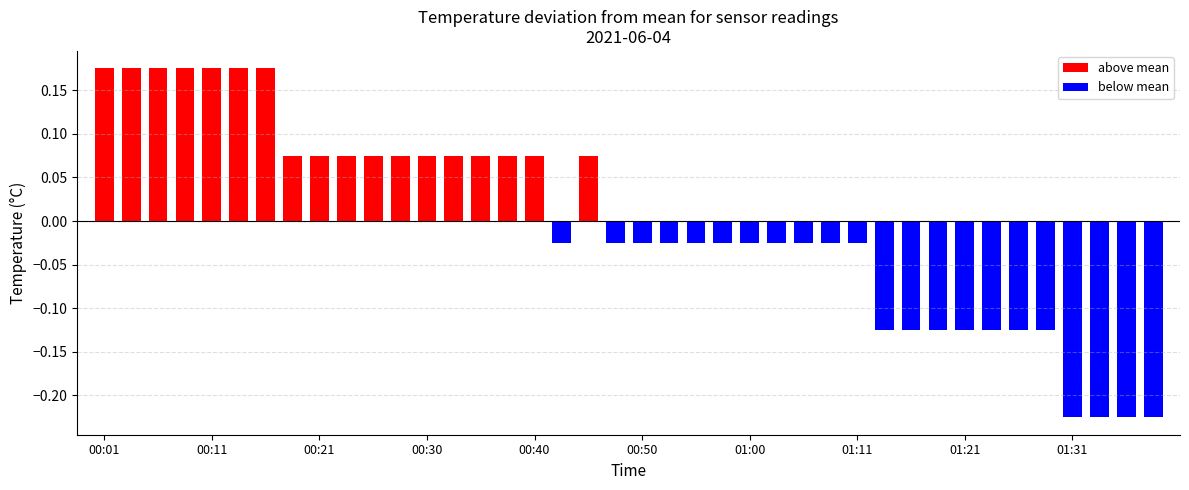

Which label corresponds to the largest value in the chart?

00:01